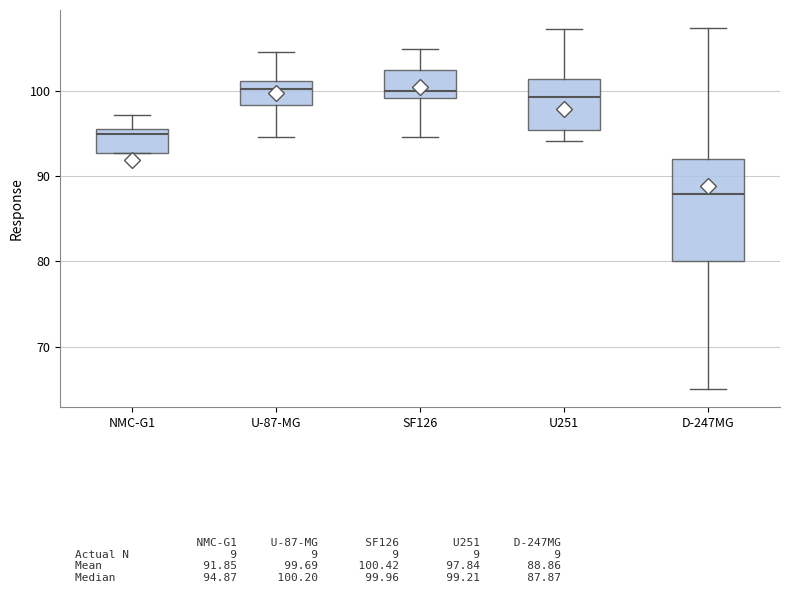

Reading left to right, transcribe this box plot: for each box, give where its median line is, the range the box spans, and where its two whiskers end, as read against the y-axis. The values are not printed on the chart, so give them approximately, as read against the axis.

NMC-G1: median 95, box 93 to 96, whiskers 93 to 97
U-87-MG: median 100, box 98 to 101, whiskers 95 to 105
SF126: median 100, box 99 to 102, whiskers 95 to 105
U251: median 99, box 95 to 101, whiskers 94 to 107
D-247MG: median 88, box 80 to 92, whiskers 65 to 107